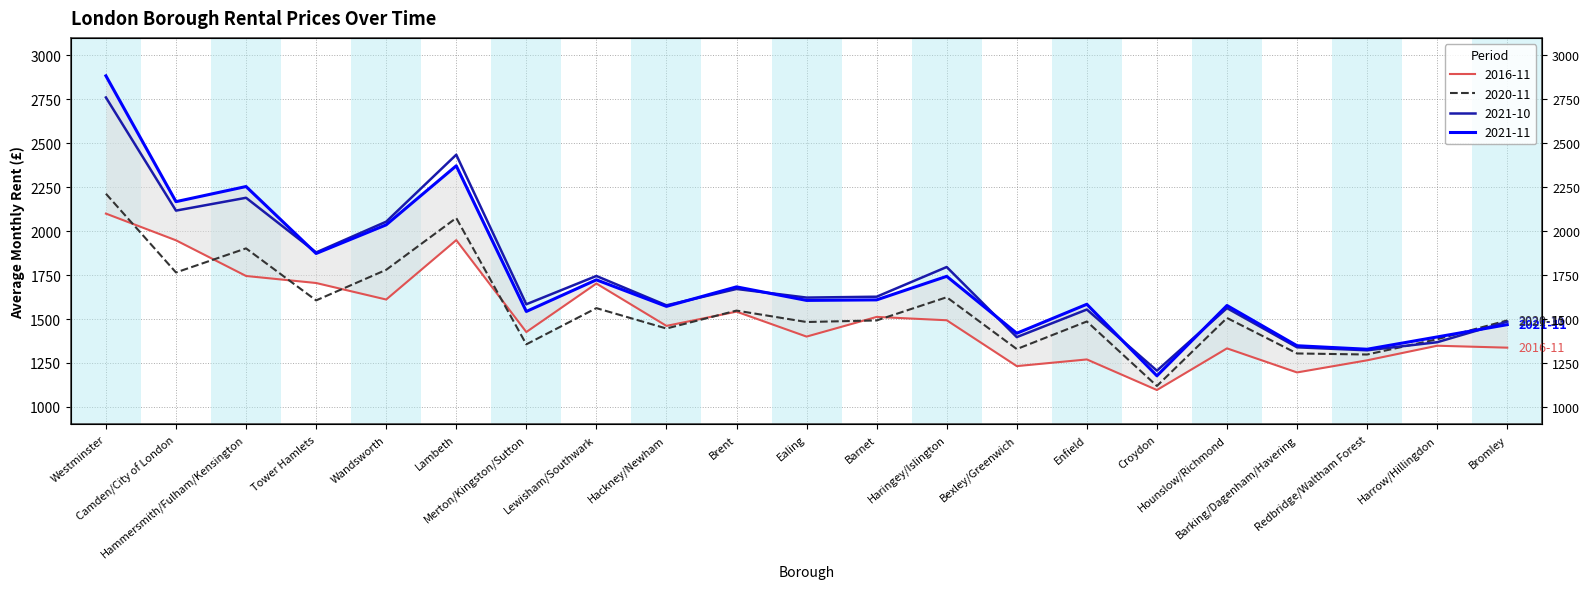

Is it true that 2020-11 equals 2341 at Haringey/Islington?

False